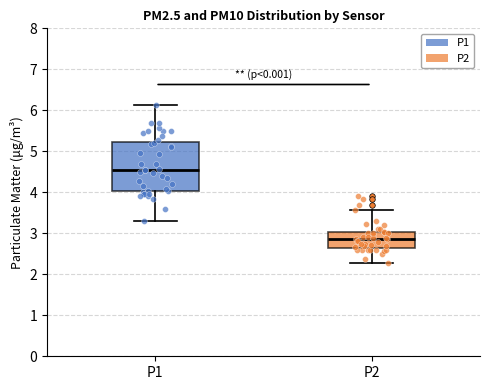

Reading left to right, transcribe this box plot: for each box, give where its median line is, the range the box spans, and where its two whiskers end, as read against the y-axis. The values are not printed on the chart, so give them approximately, as read against the axis.

P1: median 4.6, box 4.0 to 5.2, whiskers 3.3 to 6.1
P2: median 2.9, box 2.7 to 3.0, whiskers 2.3 to 3.6